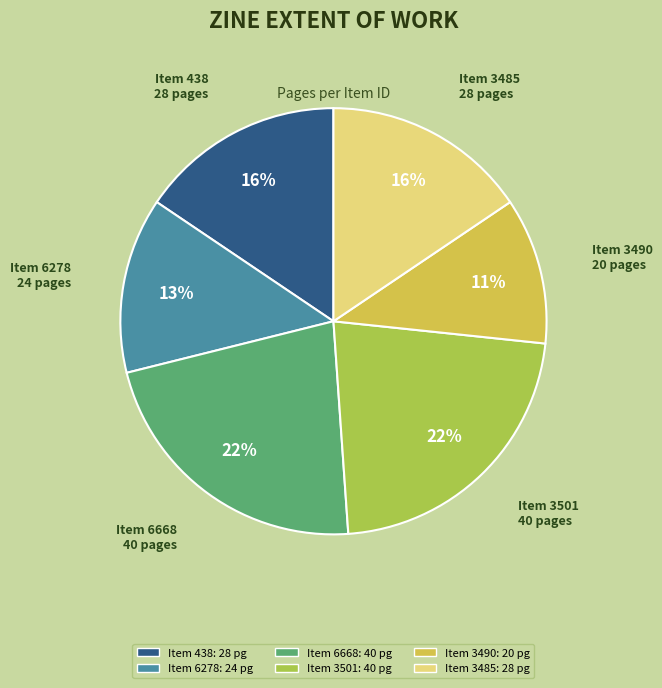

How many slices are in this pie chart?

6